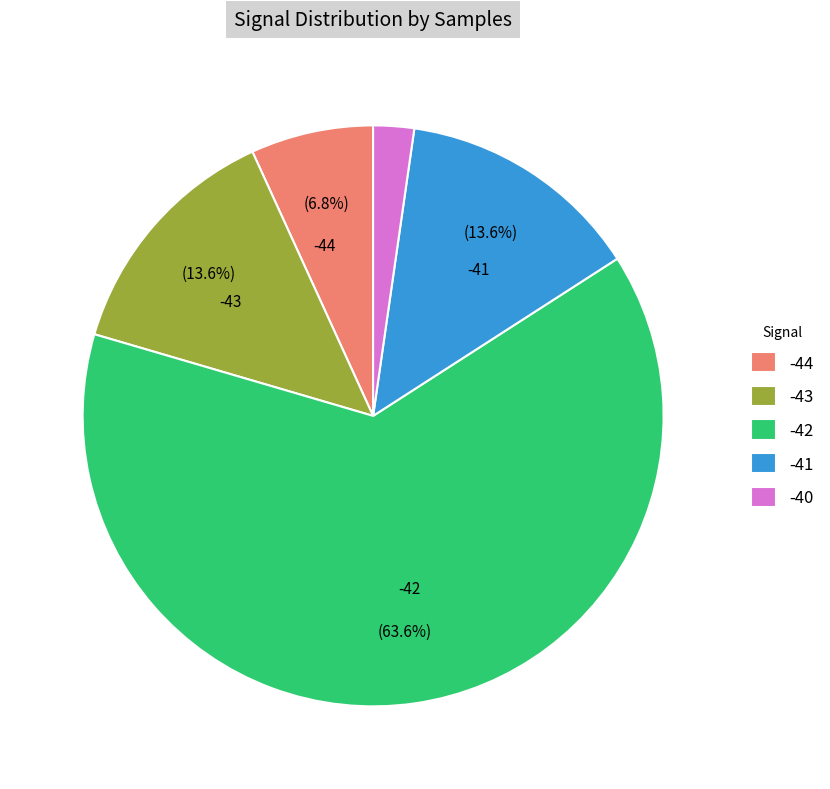

Is there any slice that represents more than half of the pie?

Yes